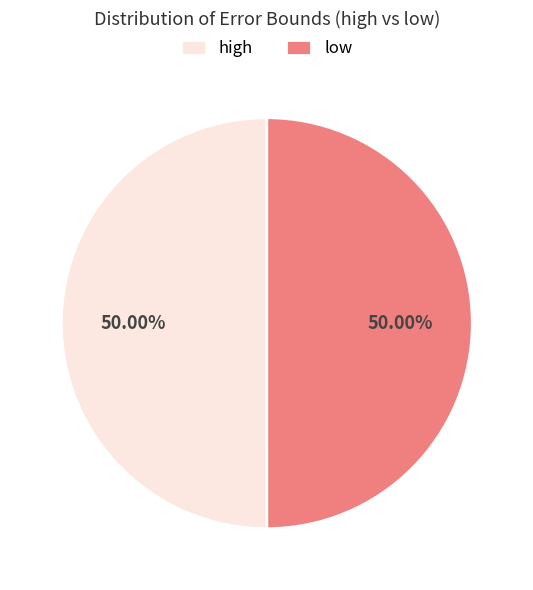

To the nearest percent, what is the average slice percentage?

50%